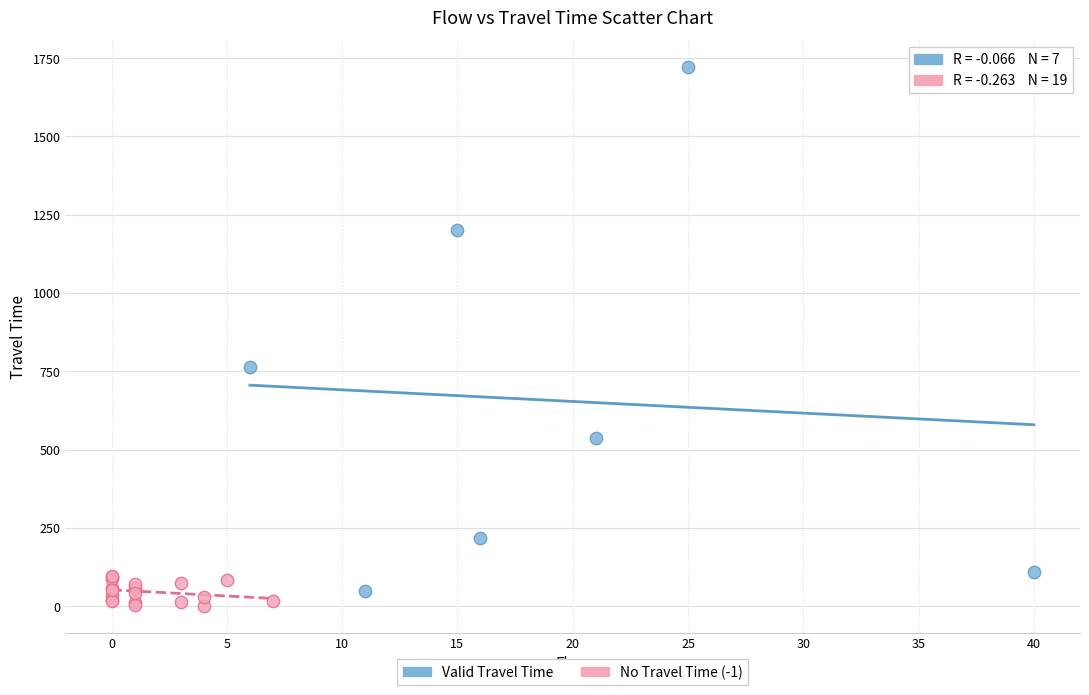

Which series has the widest spread of Y values?

Valid Travel Time